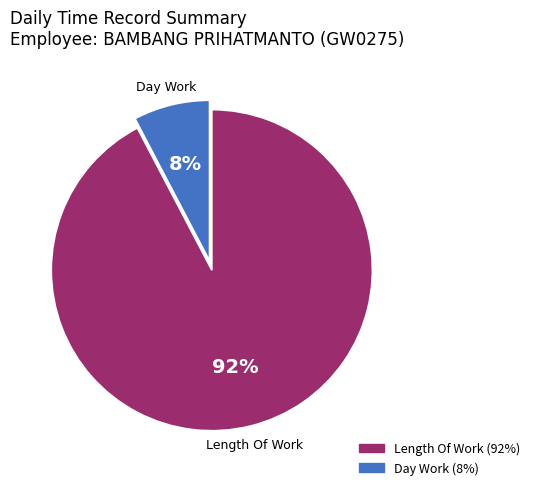

To the nearest percent, what is the average slice percentage?

50%